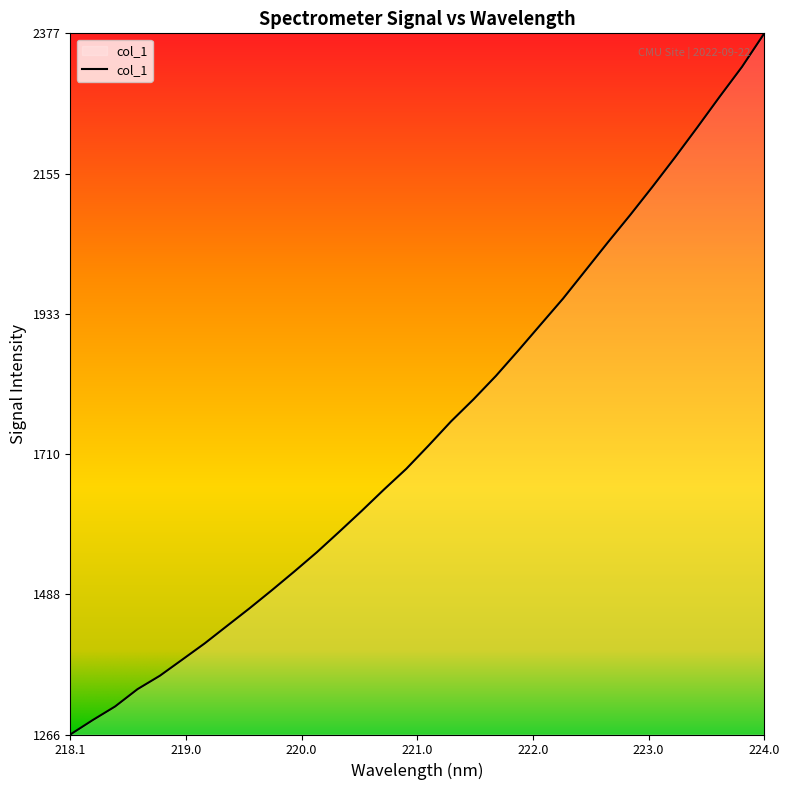

What is the minimum value shown in the chart?

1265.8